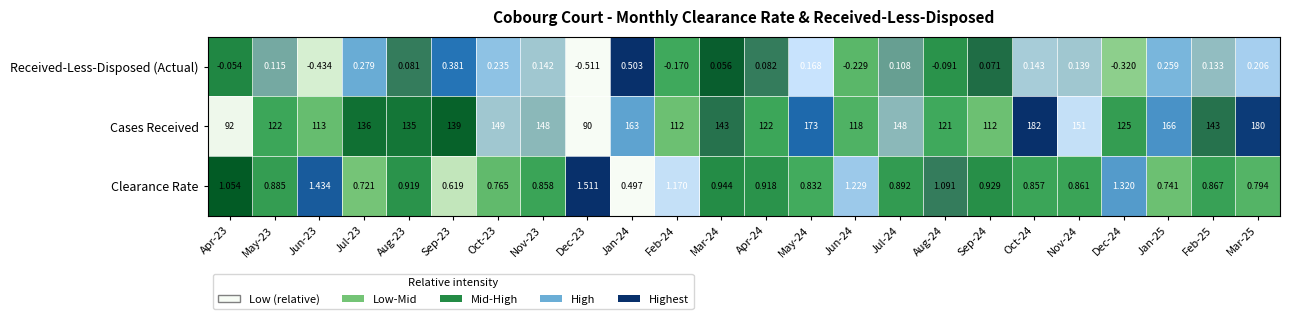

At which category is the sum across all series the highest?

Oct-24